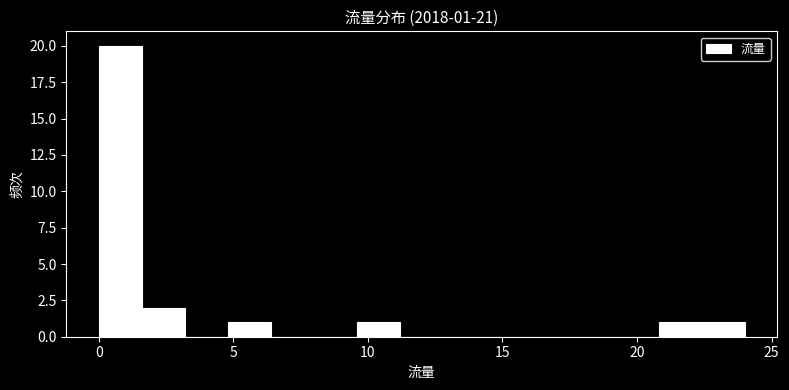

Around what value on the x-axis is the tallest bar? Give the approximate position of its centre, as read against the axis.

1.0